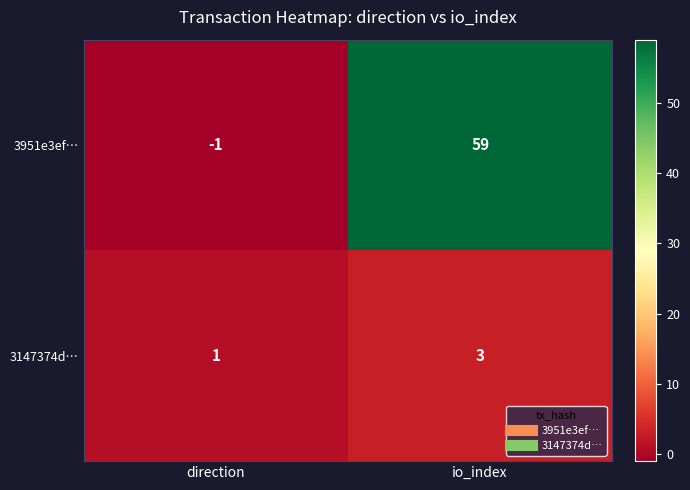

At which category does the chart reach its minimum across all series?

direction